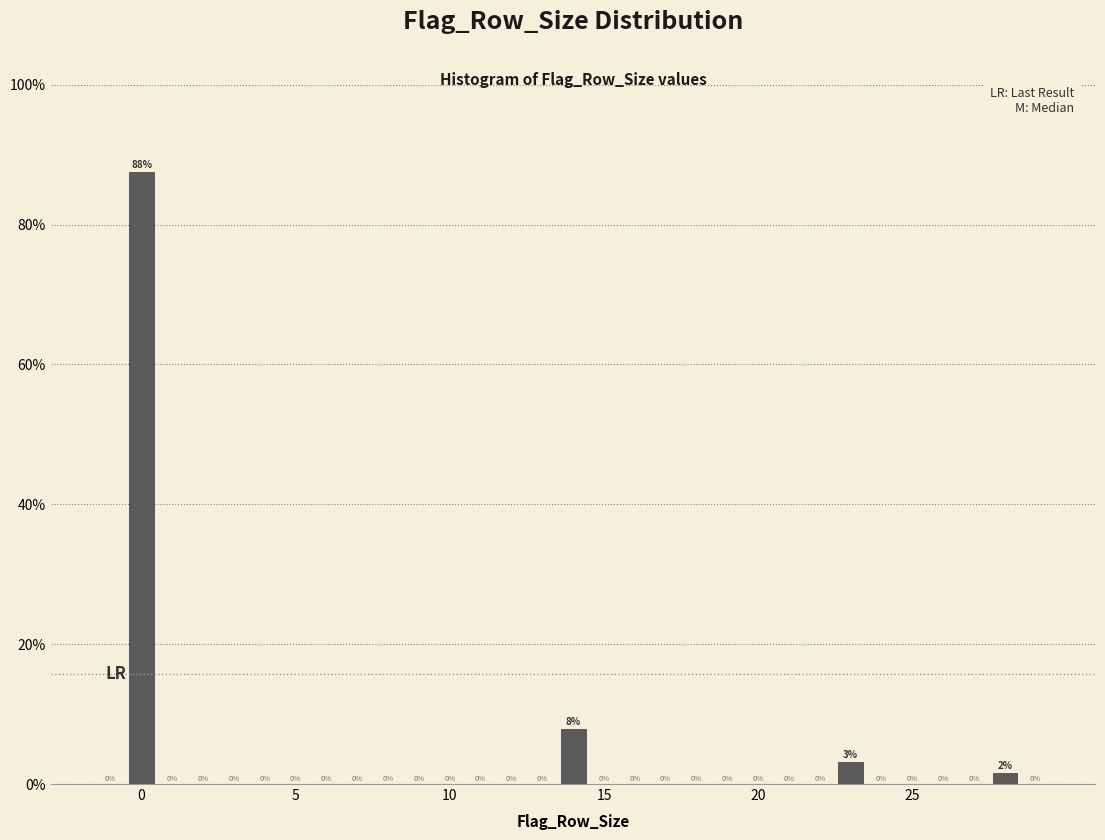

Around what value on the x-axis is the tallest bar? Give the approximate position of its centre, as read against the axis.

0.0